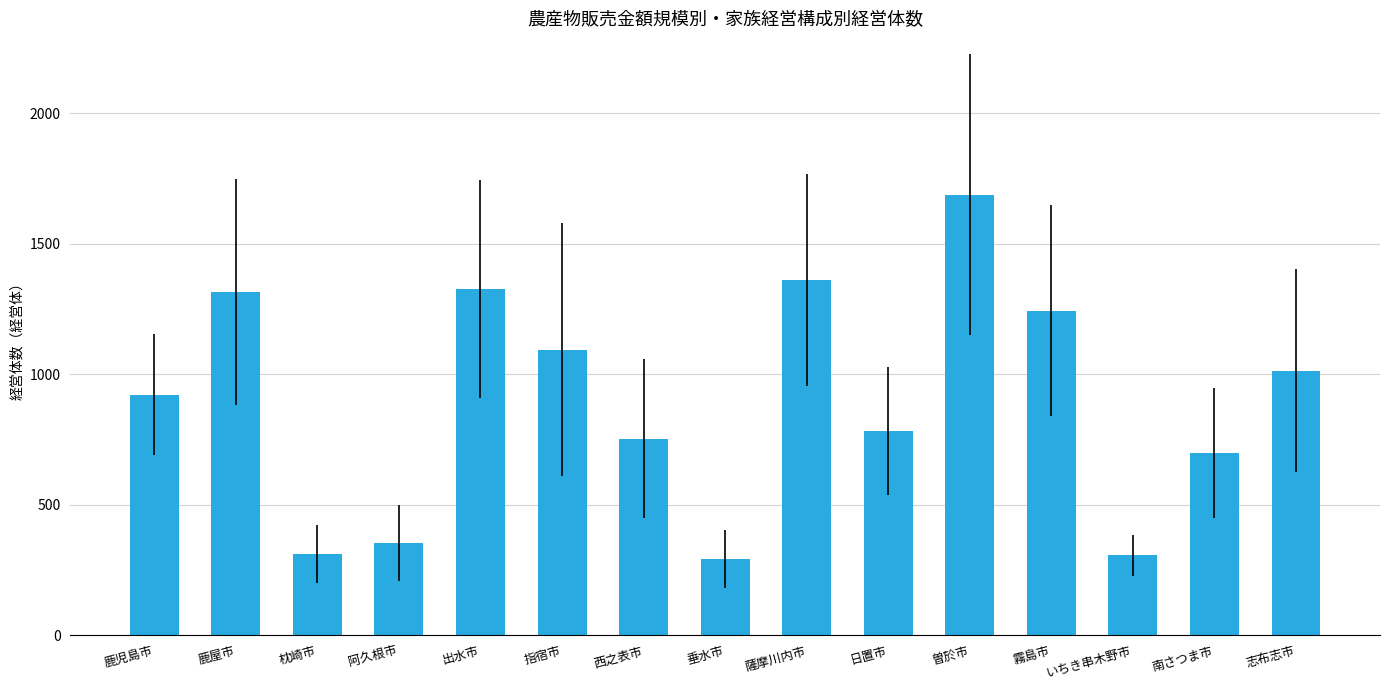

How many data points are less than 921?

7